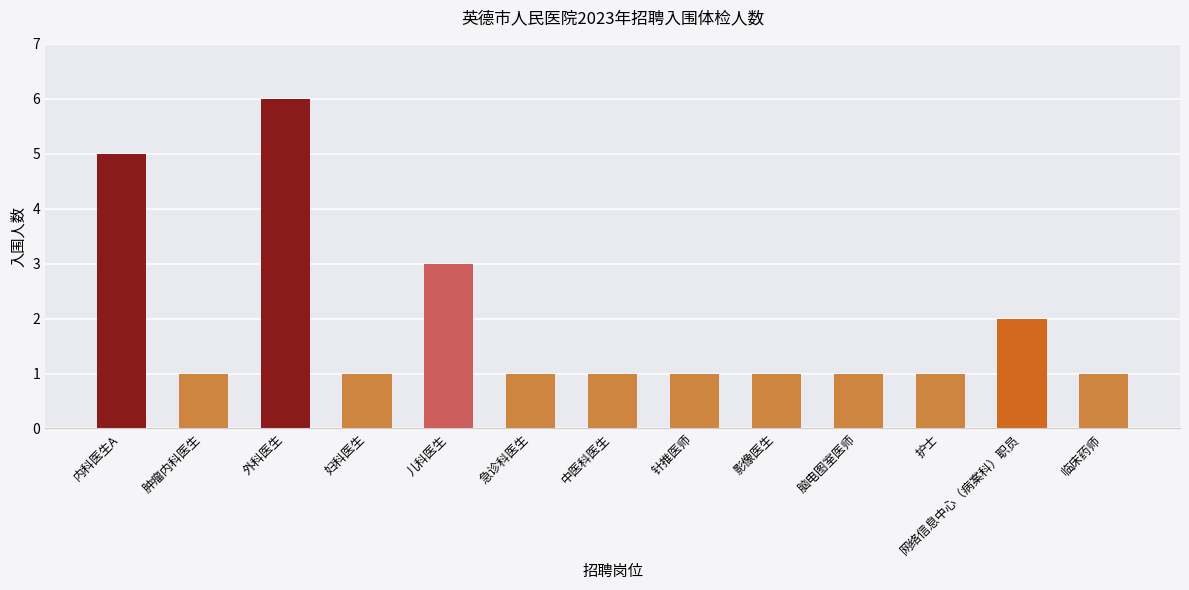

Reading left to right, what are all the values shown in this chart?

内科医生A=5	肿瘤内科医生=1	外科医生=6	妇科医生=1	儿科医生=3	急诊科医生=1	中医科医生=1	针推医师=1	影像医生=1	脑电图室医师=1	护士=1	网络信息中心（病案科）职员=2	临床药师=1